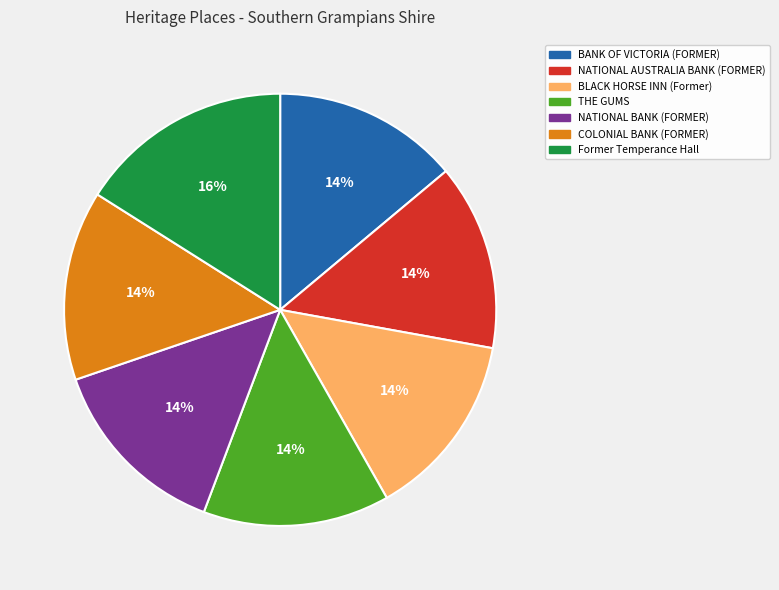

What percentage is the COLONIAL BANK (FORMER) slice, to the nearest percent?

14%